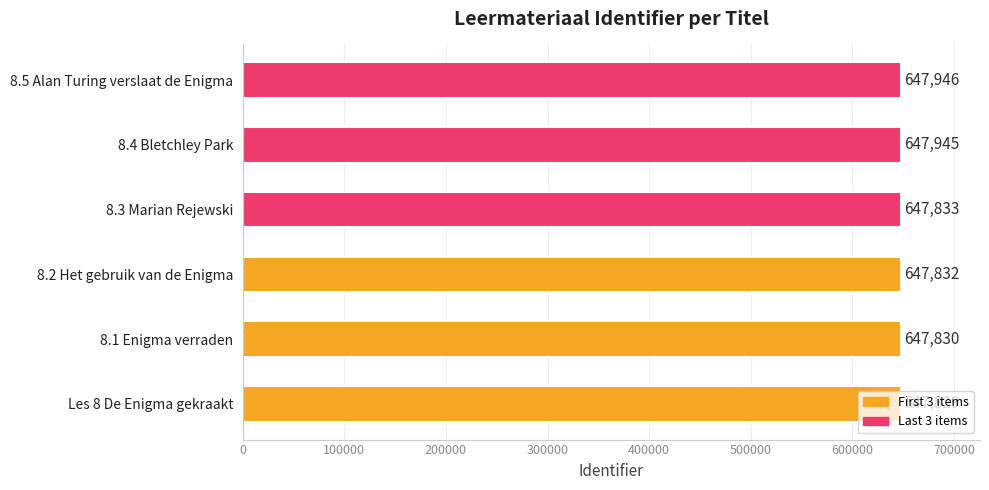

Does the chart contain stacked bars?

No